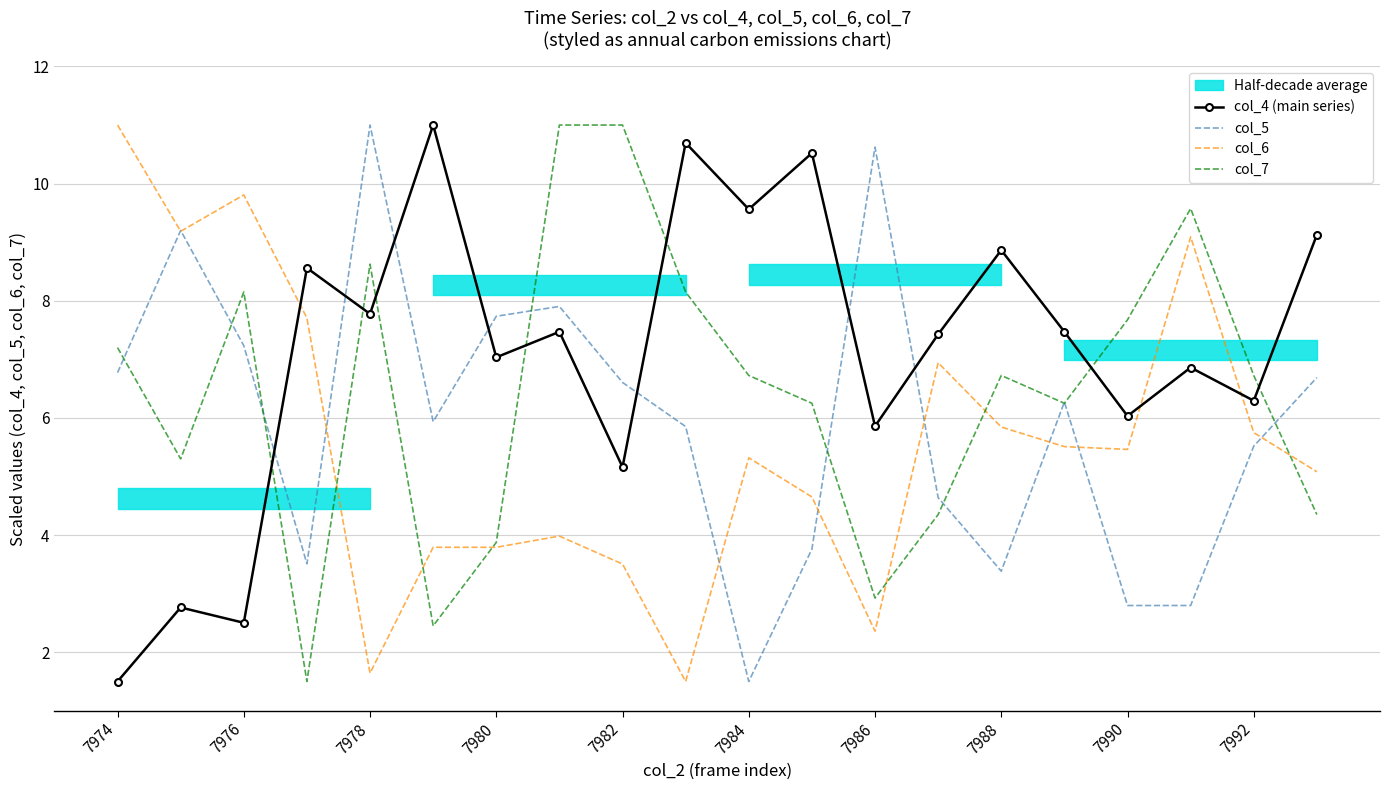

How many lines are shown in the chart?

4